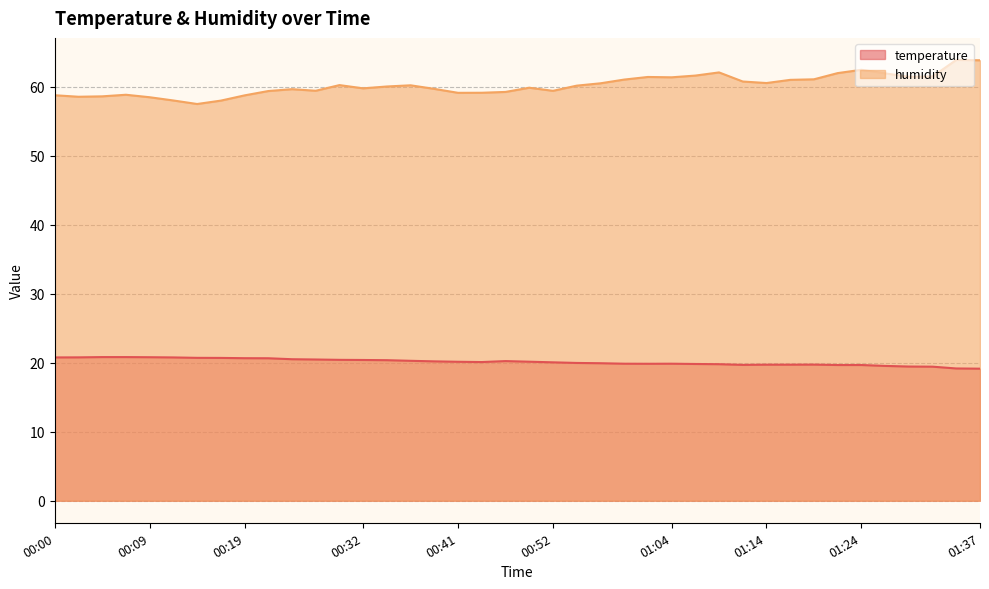

Reading left to right, transcribe all the data shown in this chart.

temperature: 20.8	20.8	20.8	20.8	20.8	20.8	20.7	20.7	20.7	20.7	20.5	20.5	20.4	20.4	20.4	20.3	20.2	20.1	20.1	20.2	20.2	20.1	20.0	19.9	19.9	19.9	19.9	19.8	19.8	19.7	19.7	19.7	19.7	19.7	19.7	19.6	19.5	19.4	19.2	19.1
humidity: 58.8	58.6	58.6	58.9	58.5	58.0	57.5	58.0	58.8	59.4	59.7	59.5	60.3	59.8	60.1	60.2	59.7	59.1	59.2	59.3	59.9	59.4	60.2	60.5	61.1	61.5	61.4	61.6	62.1	60.8	60.6	61.0	61.1	62.0	62.5	62.0	61.5	61.5	63.9	63.9